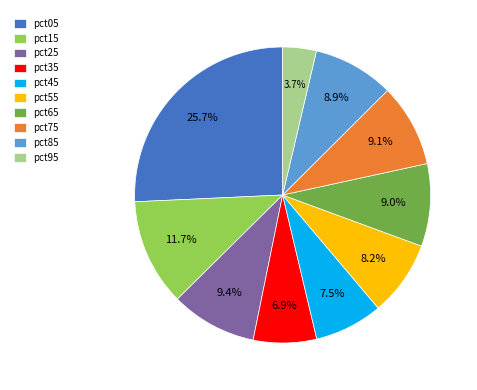

Do pct65 and pct15 together represent more than half of the pie?

No